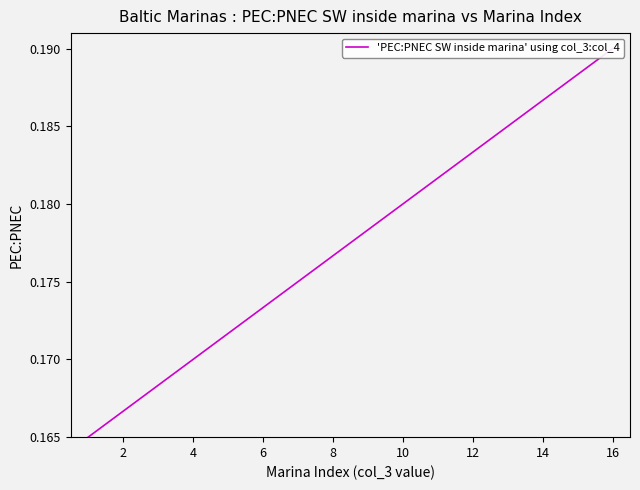

Does the chart display data point markers on the line(s)?

No